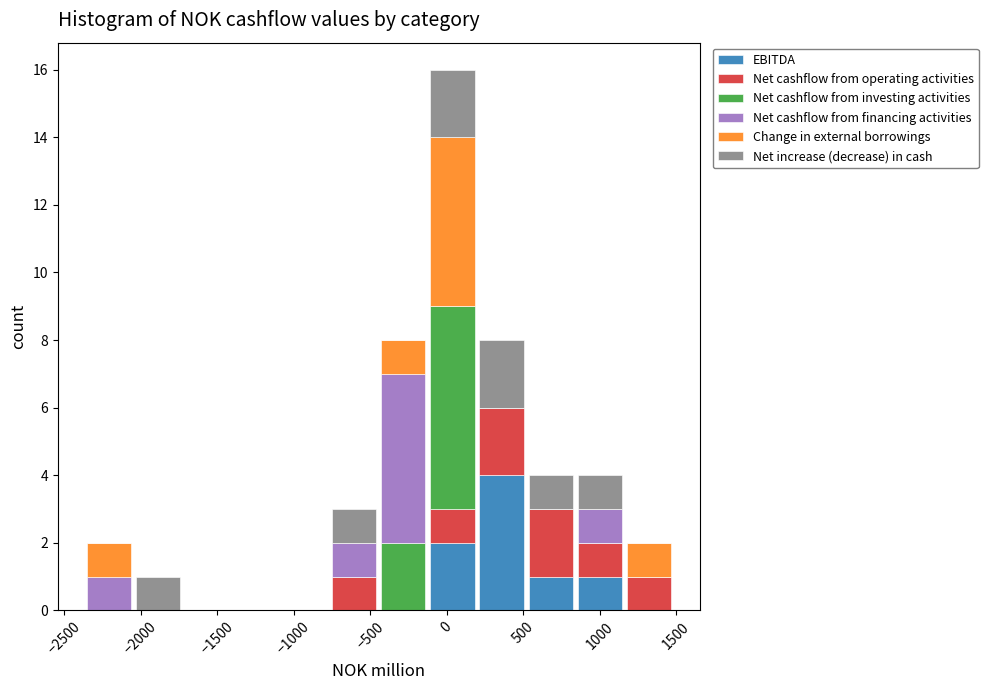

Reading left to right, transcribe this chart: for each stacked bar, give the range it covers on the x-axis and its total height. Neither the bar edges nor the heights are printed on the chart, so give them approximately, as read against the axes.

-2350 to -2050: 2
-2050 to -1750: 1
-1750 to -1400: 0
-1400 to -1100: 0
-1100 to -750: 0
-750 to -450: 3
-450 to -100: 8
-100 to 200: 16
200 to 500: 8
500 to 850: 4
850 to 1150: 4
1150 to 1500: 2